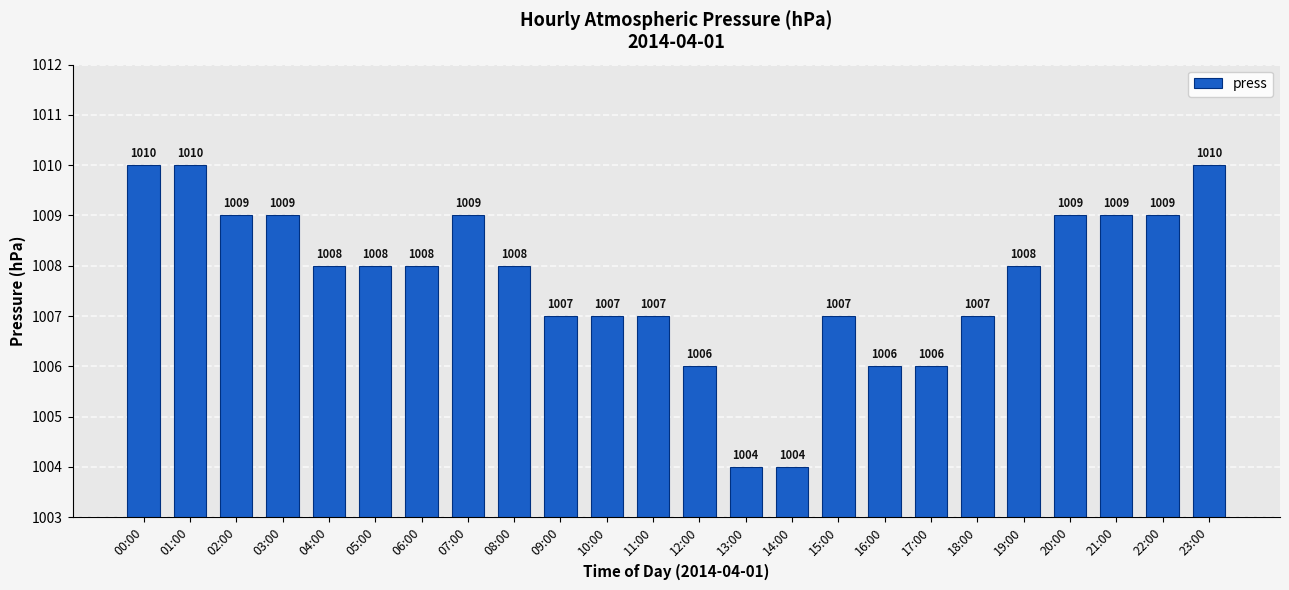

Is it true that the value at 16:00 is 587?

False